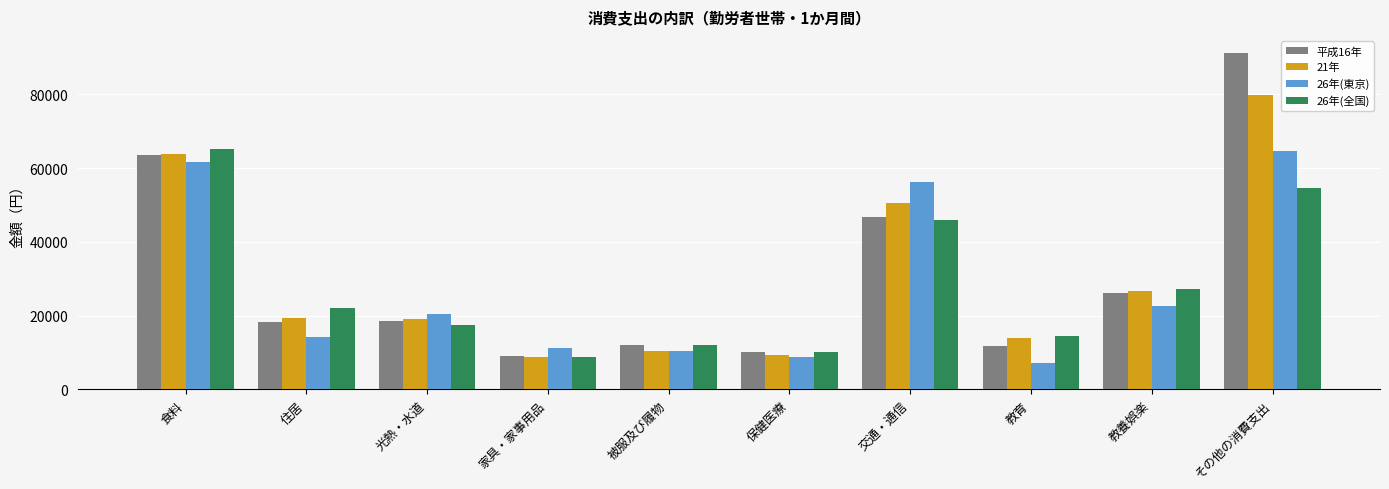

What is the label of the 2nd bar from the right?

教養娯楽